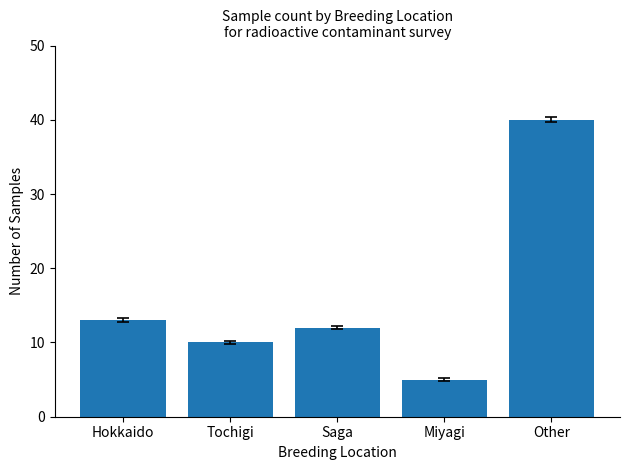

Are the bars horizontal?

No